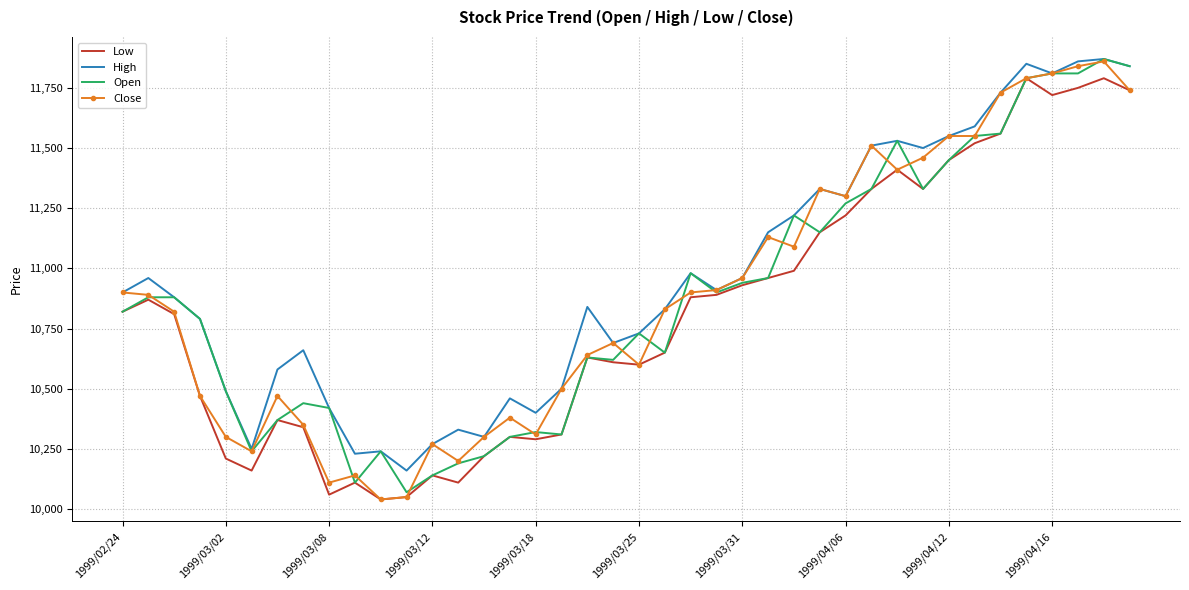

What are all the series names shown in the legend?

Low, High, Open, Close